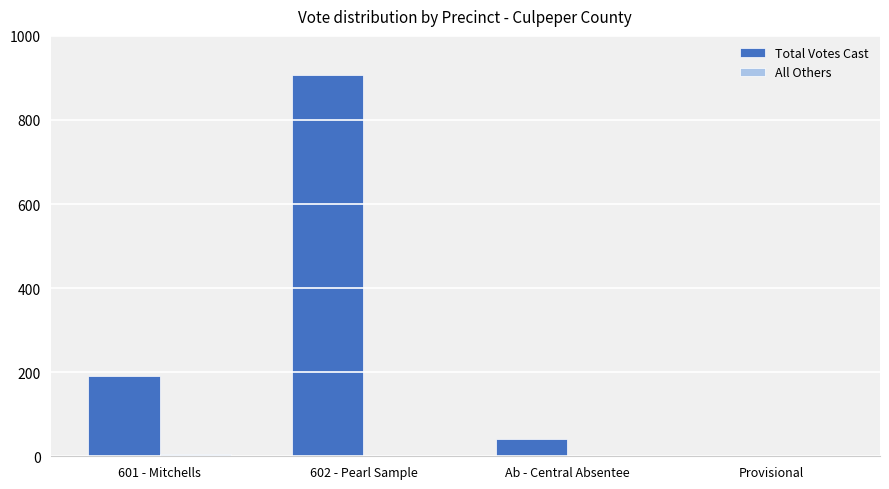

Which category has the highest value in the Total Votes Cast series?

602 - Pearl Sample